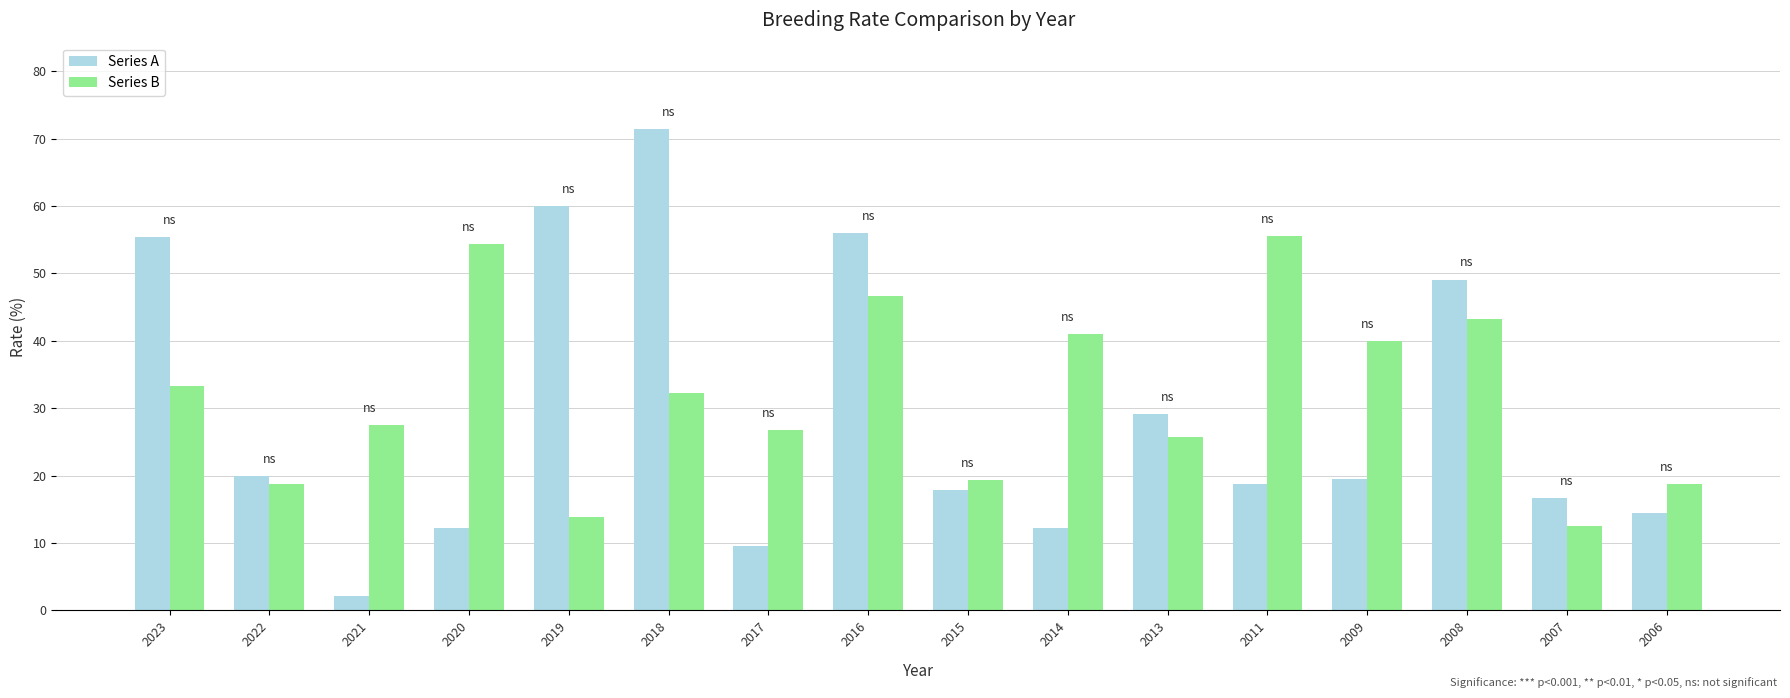

Is it true that Series B equals 3.1 at 2019?

False